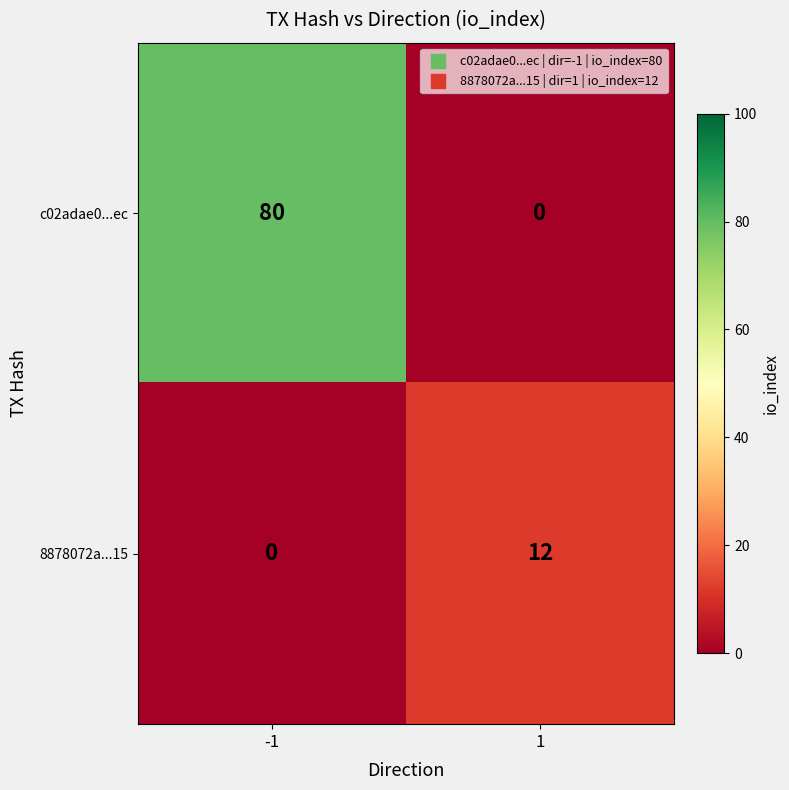

At how many categories does at least one series exceed 76?

1